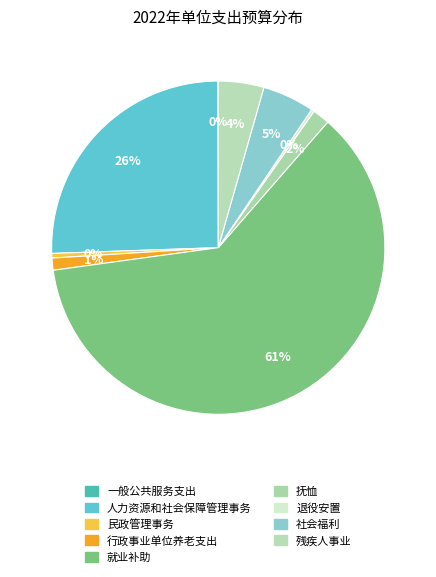

Is the sum of 一般公共服务支出 and 残疾人事业 greater than half?

No